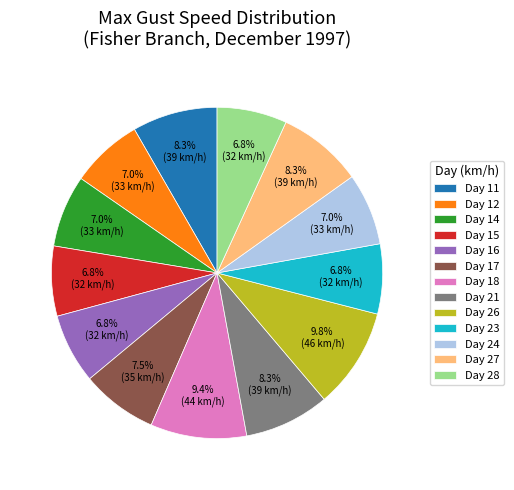

Combined, what portion of the pie is Day 14 and Day 17?

14.5%